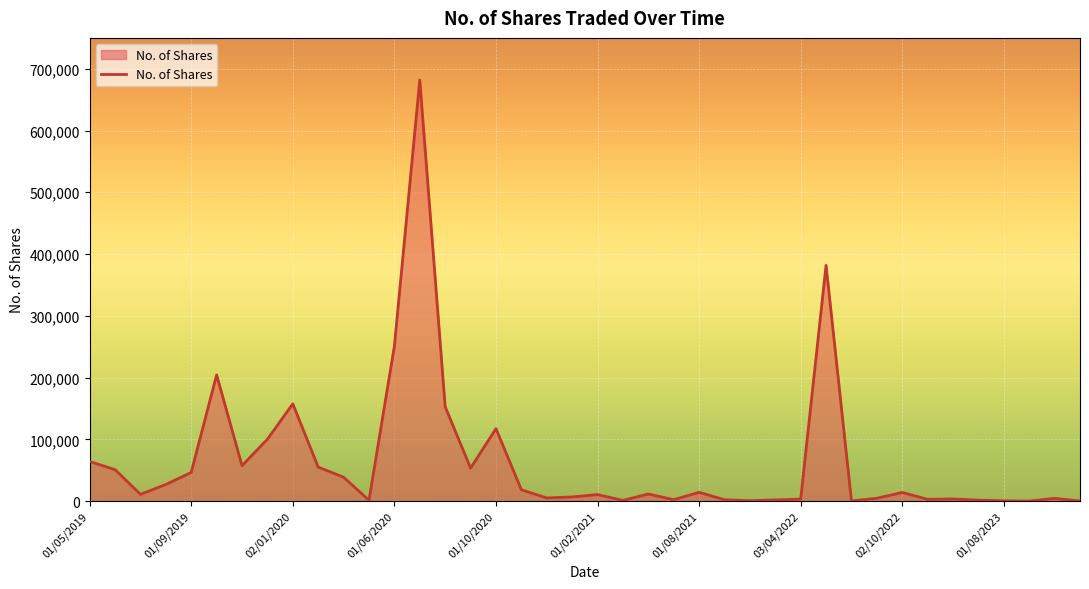

What is the difference between the maximum and minimum values?

681694